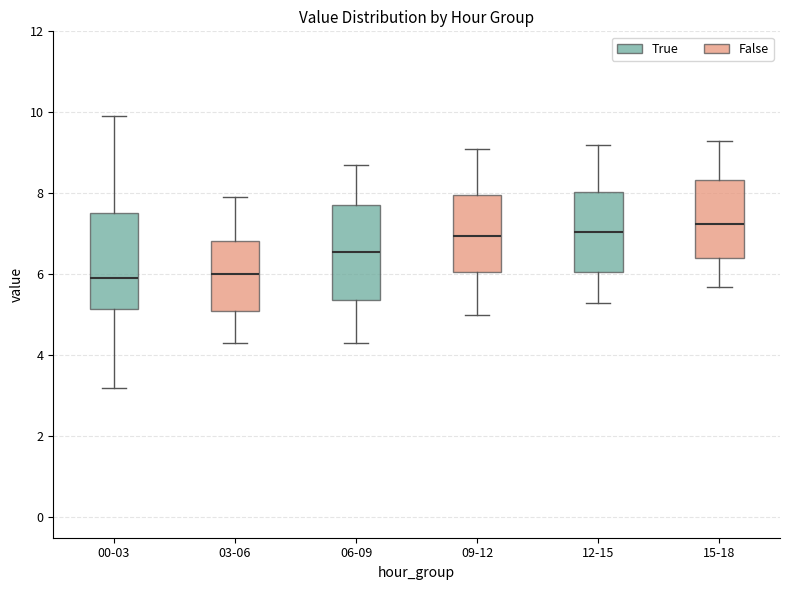

Reading left to right, read every box against the y-axis: the position of its median line, the range the box covers, and the ends of its whiskers. The values are not printed on the chart, so give them approximately, as read against the axis.

00-03: median 6.0, box 5.2 to 7.6, whiskers 3.2 to 10.0
03-06: median 6.0, box 5.2 to 6.8, whiskers 4.4 to 8.0
06-09: median 6.6, box 5.4 to 7.8, whiskers 4.4 to 8.8
09-12: median 7.0, box 6.0 to 8.0, whiskers 5.0 to 9.2
12-15: median 7.0, box 6.0 to 8.0, whiskers 5.4 to 9.2
15-18: median 7.2, box 6.4 to 8.4, whiskers 5.8 to 9.4